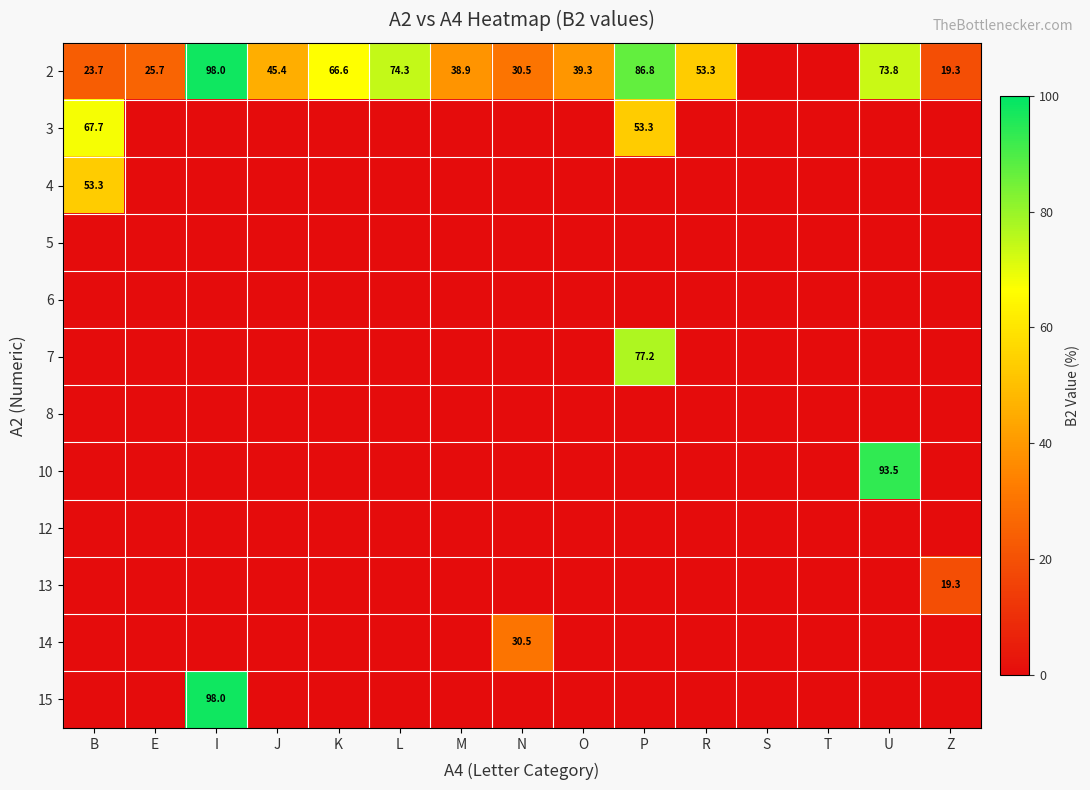

The value of 2 at E is 15.5. True or false?

False